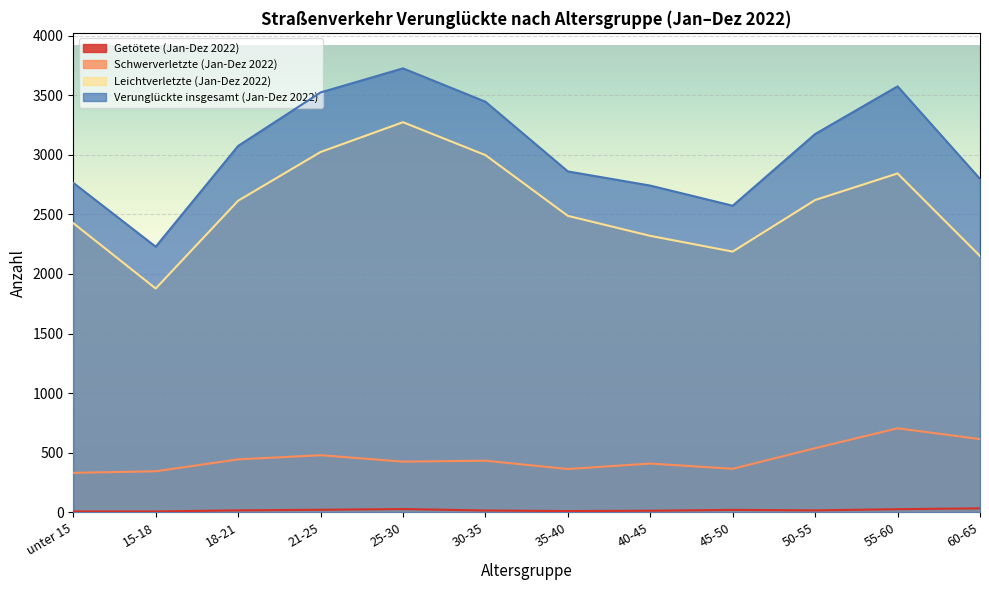

What position from the right is 60-65?

1